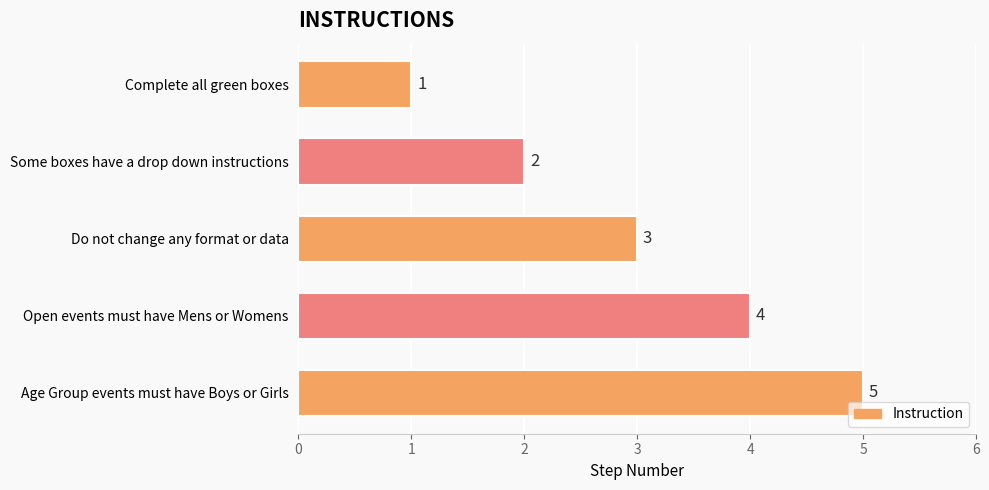

What is the maximum value shown in the chart?

5